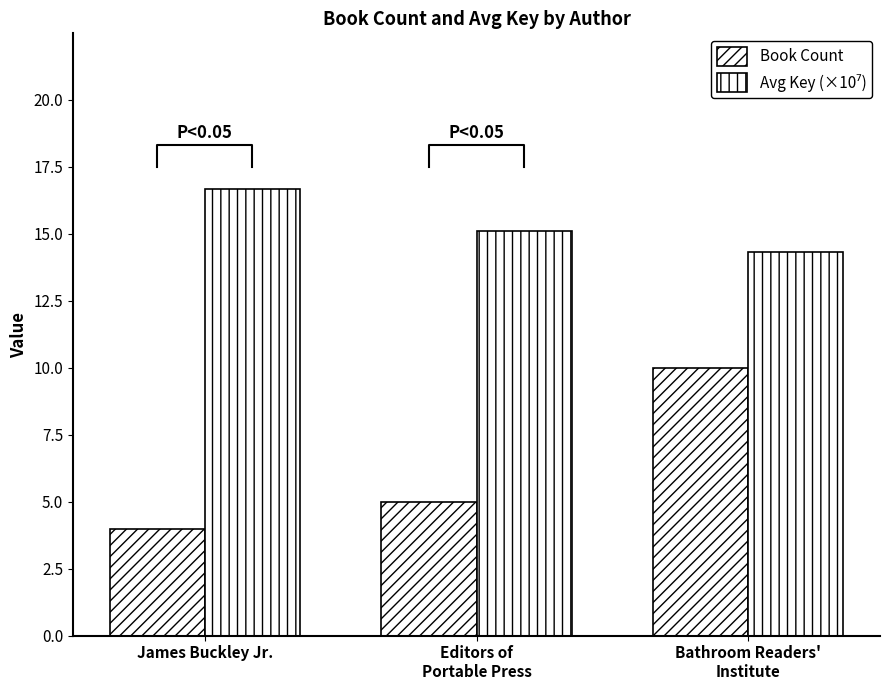

Is the value of Avg Key (×10⁷) at James Buckley Jr. greater than the value of Book Count at Bathroom Readers'
Institute?

Yes